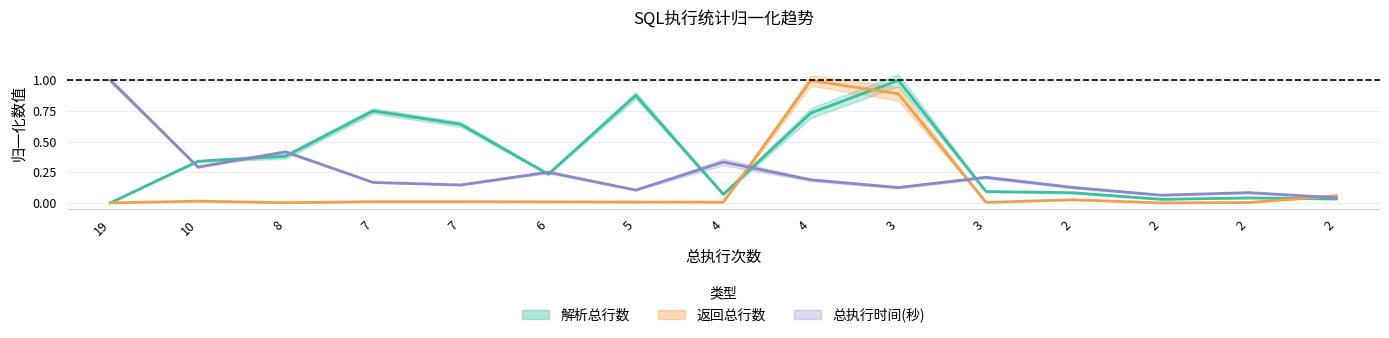

After their last crossing, which series has the higher values: 总执行时间(秒) or 返回总行数?

返回总行数